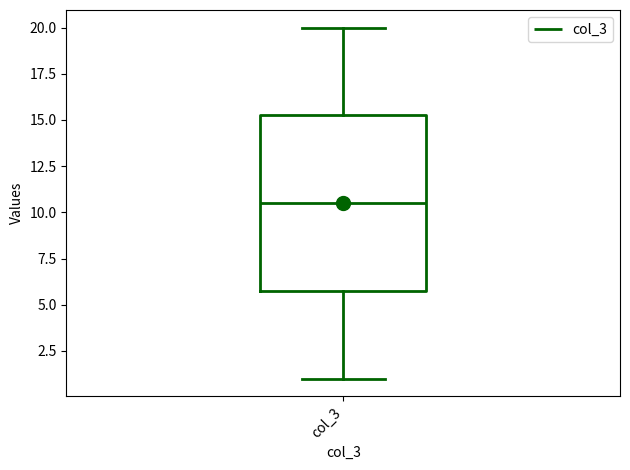

Read this box plot against the y-axis: the position of the median line, the range covered by the box, and the ends of both whiskers. The values are not printed on the chart, so give them approximately, as read against the axis.

median 10.5, box 6.0 to 15.5, whiskers 1.0 to 20.0